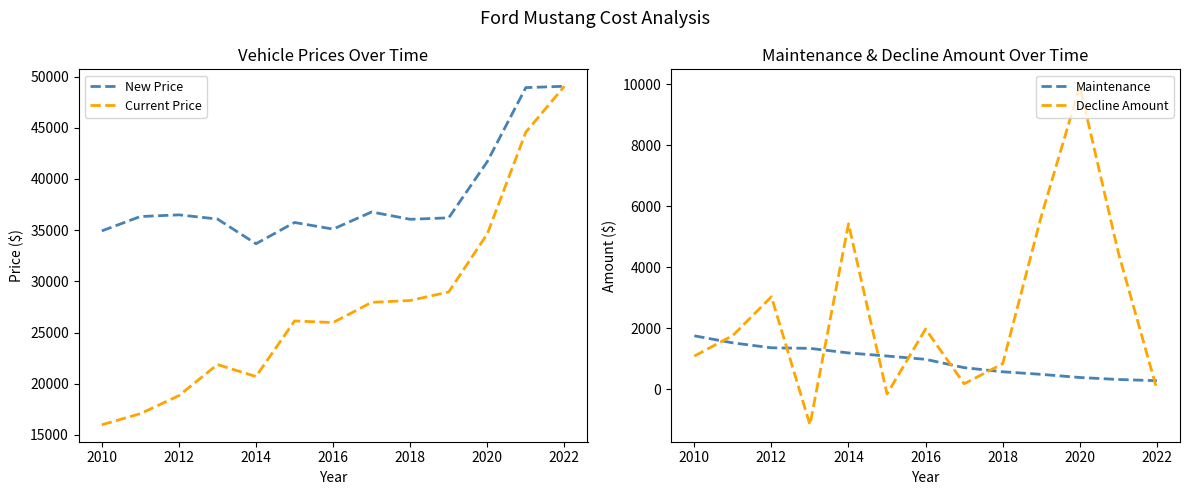

Is it true that New Price equals 34928 at 2010?

True